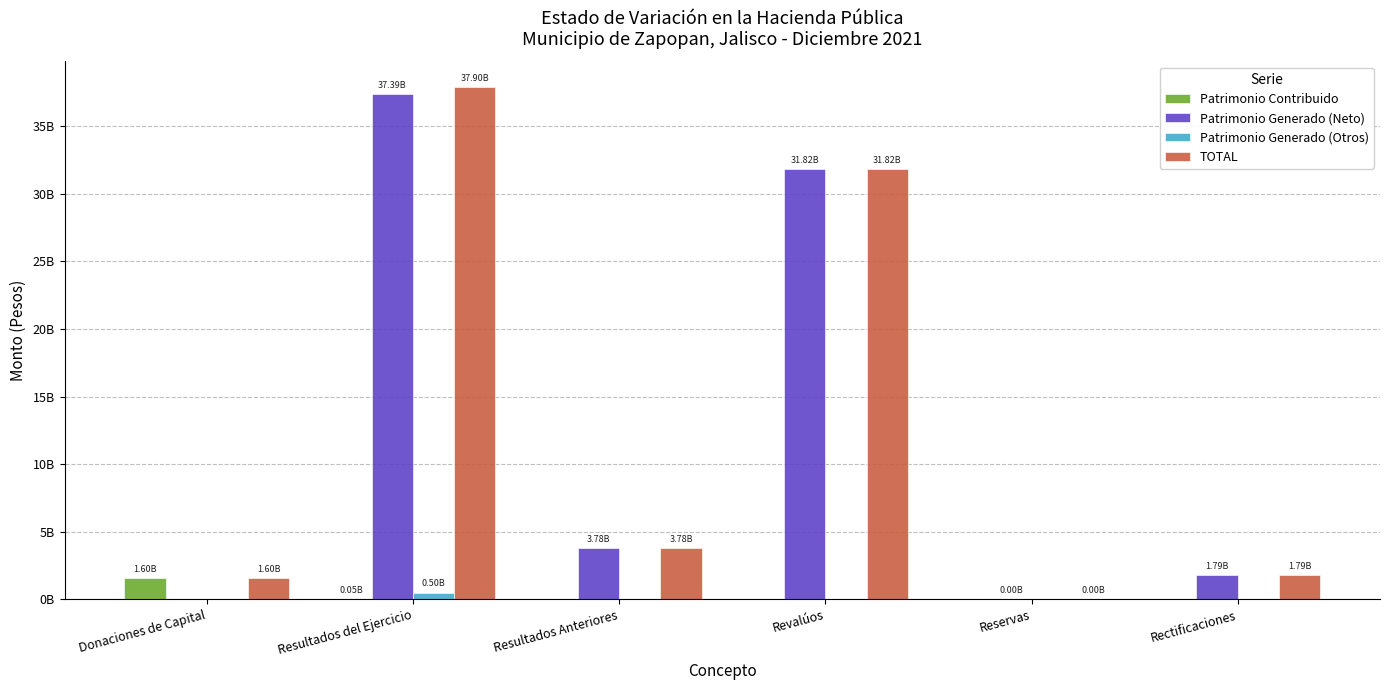

The value of Patrimonio Generado (Neto) at Reservas is 2447406.7. True or false?

False